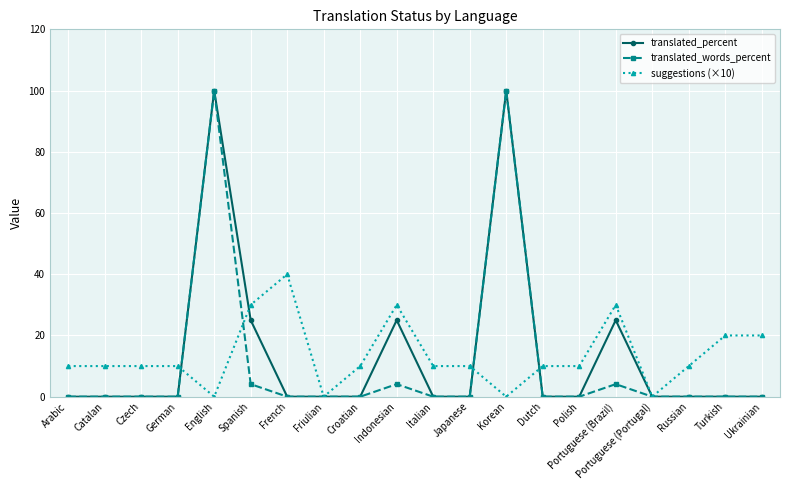

What is the total value across all series at Croatian?

10.0